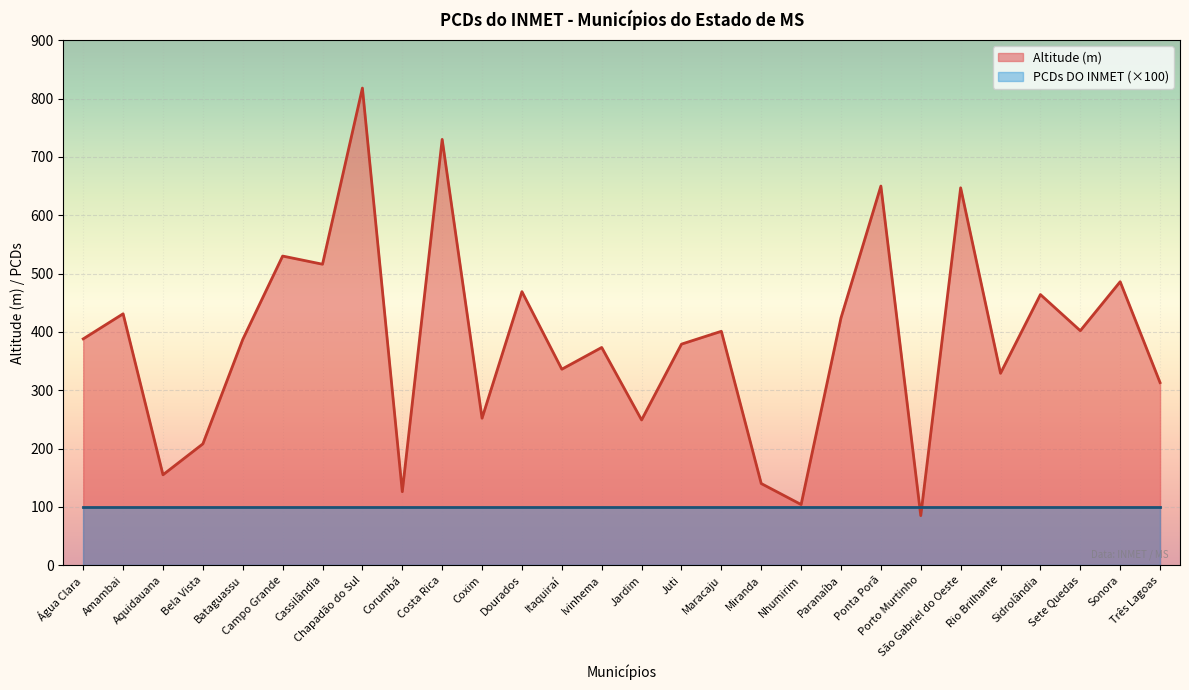

True or false: the data shows 104.0 at Nhumirim.

True